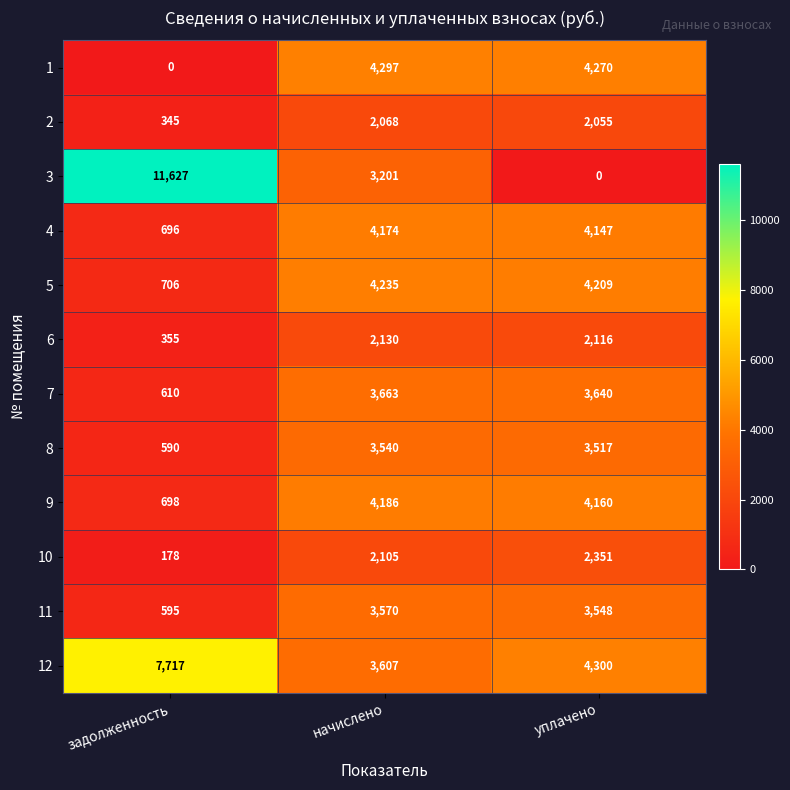

Which series changed the most between задолженность and начислено?

3